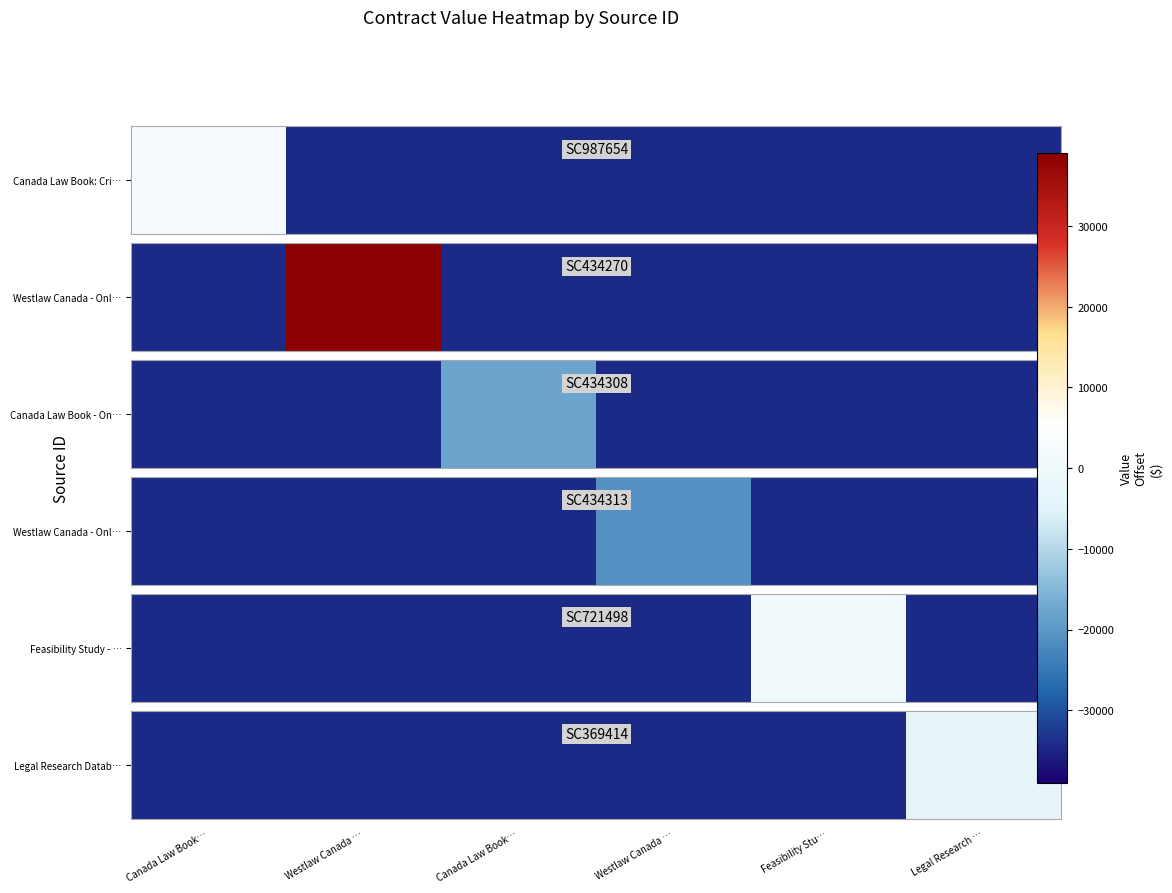

The value at Canada Law Book… is -50571.3. True or false?

False